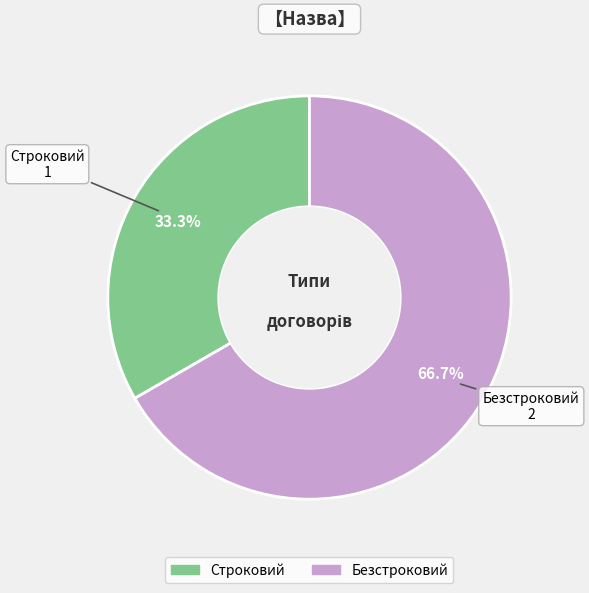

To the nearest percent, what is the combined percentage of Строковий and Безстроковий?

100%